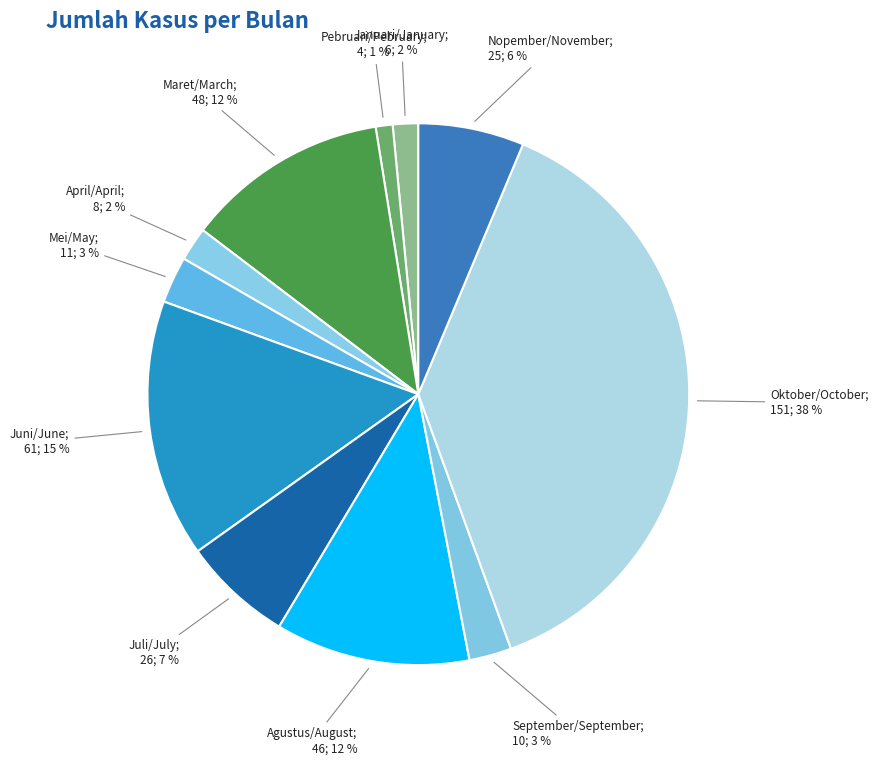

To the nearest percent, what is the difference between the largest and smallest slice percentages?

37%